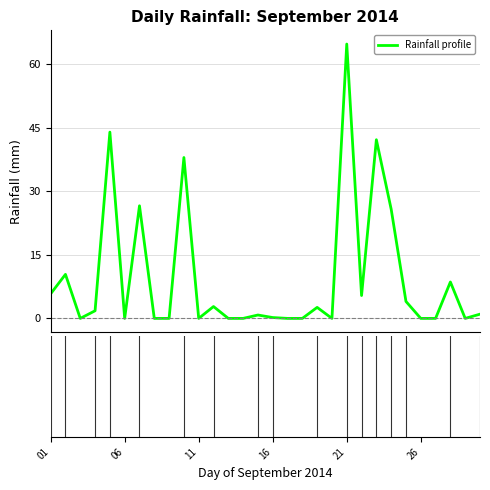

What is the sum of all values?

284.8